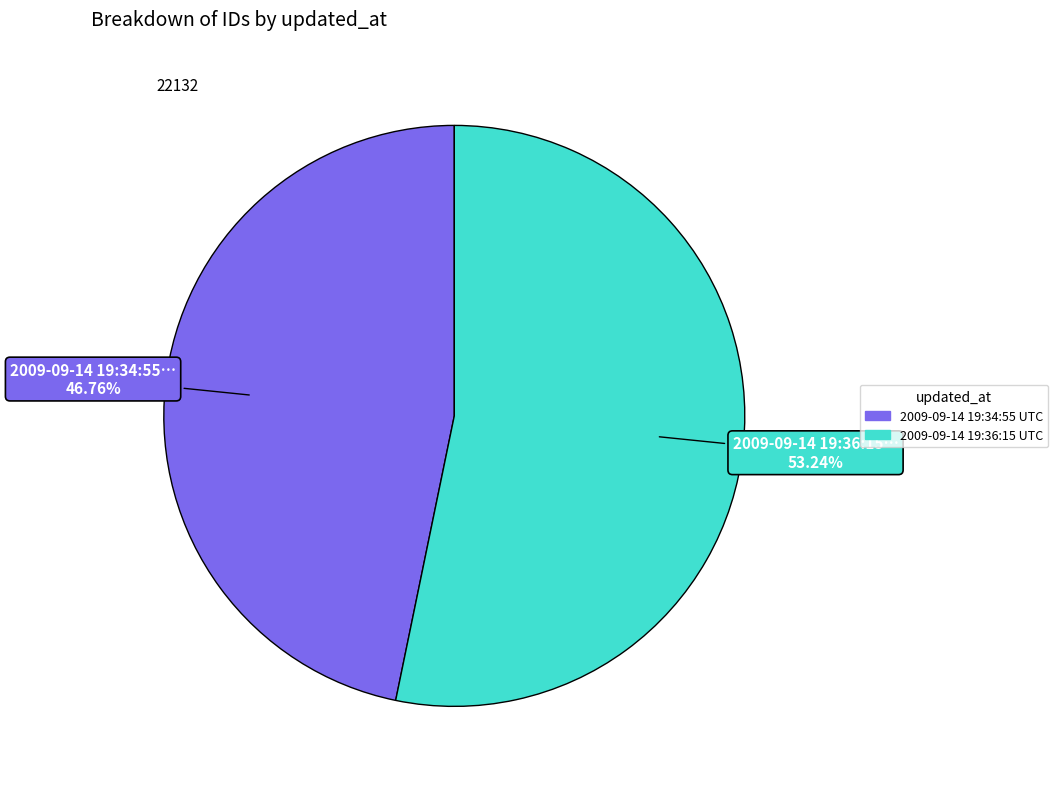

What is the majority slice?

2009-09-14 19:36:15 UTC